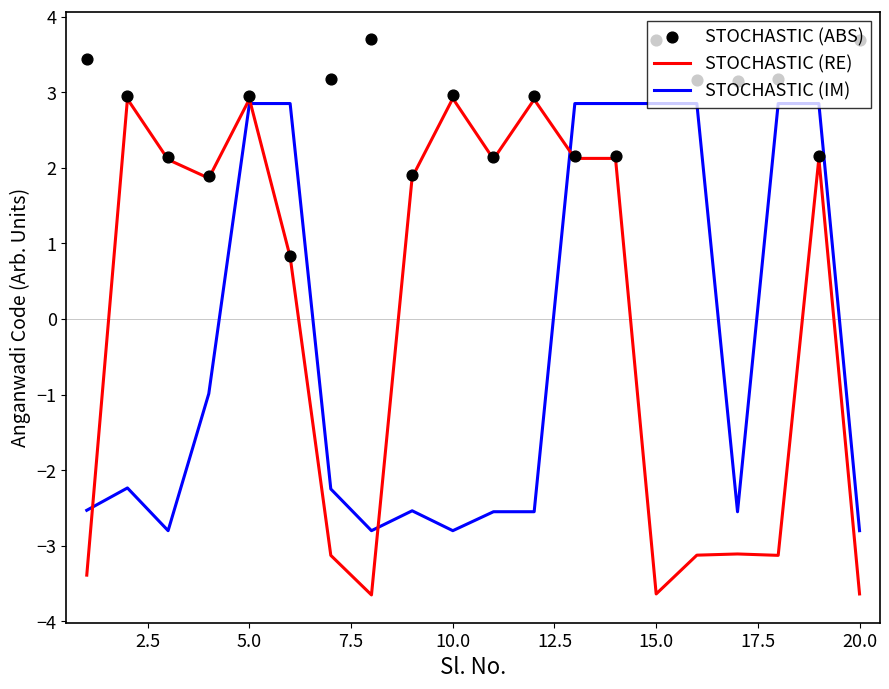

Which series contains the highest Y value?

STOCHASTIC (ABS)